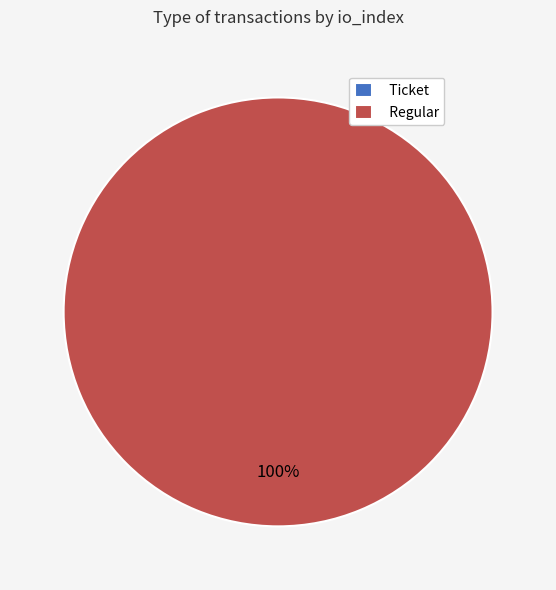

Is there a majority slice in this chart?

Yes